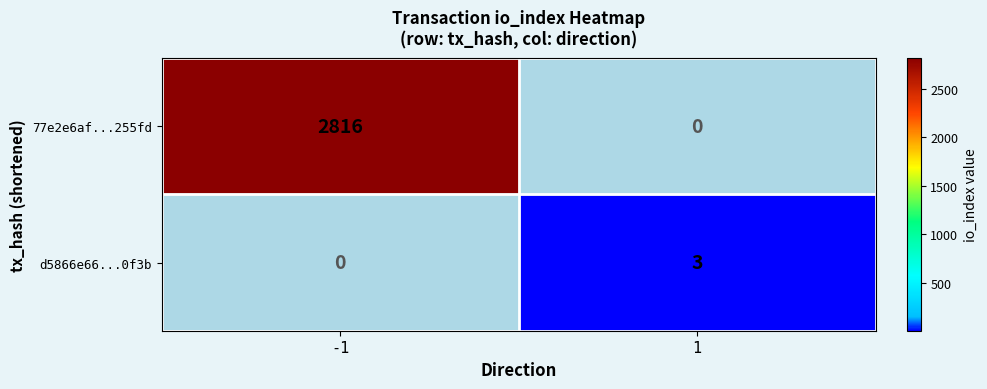

True or false: d5866e66...0f3b has a value of 3 at 1.

True